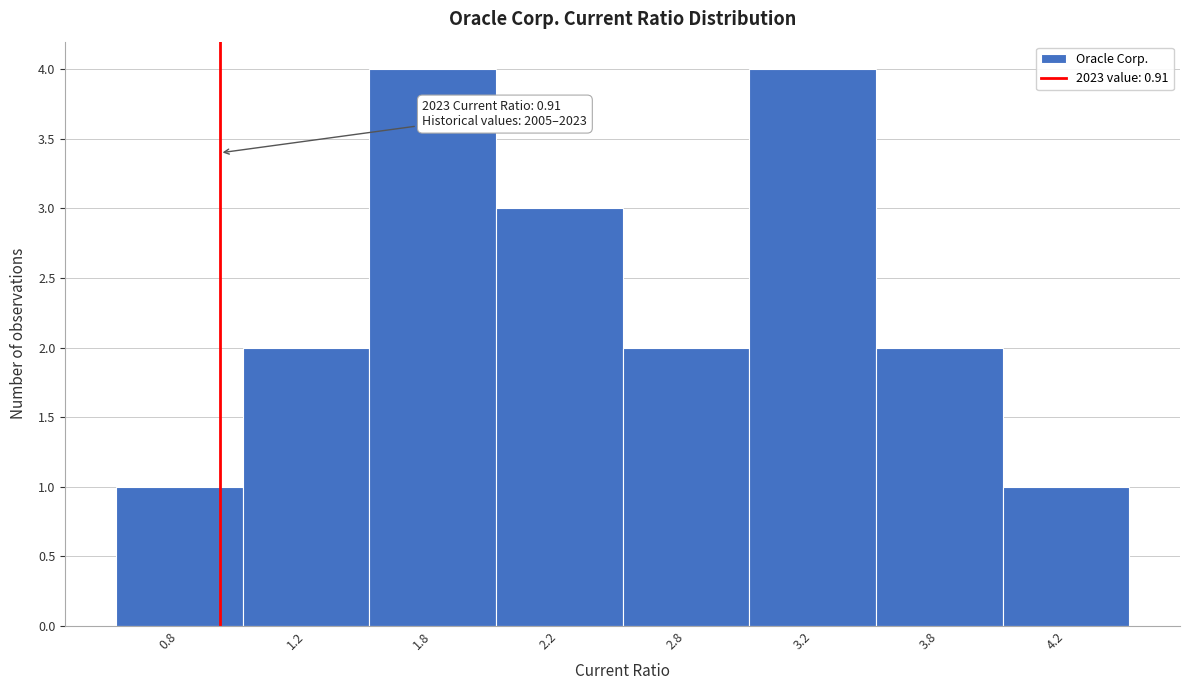

Reading left to right, extract all data points from this chart.

0.8=1	1.2=2	1.8=4	2.2=3	2.8=2	3.2=4	3.8=2	4.2=1